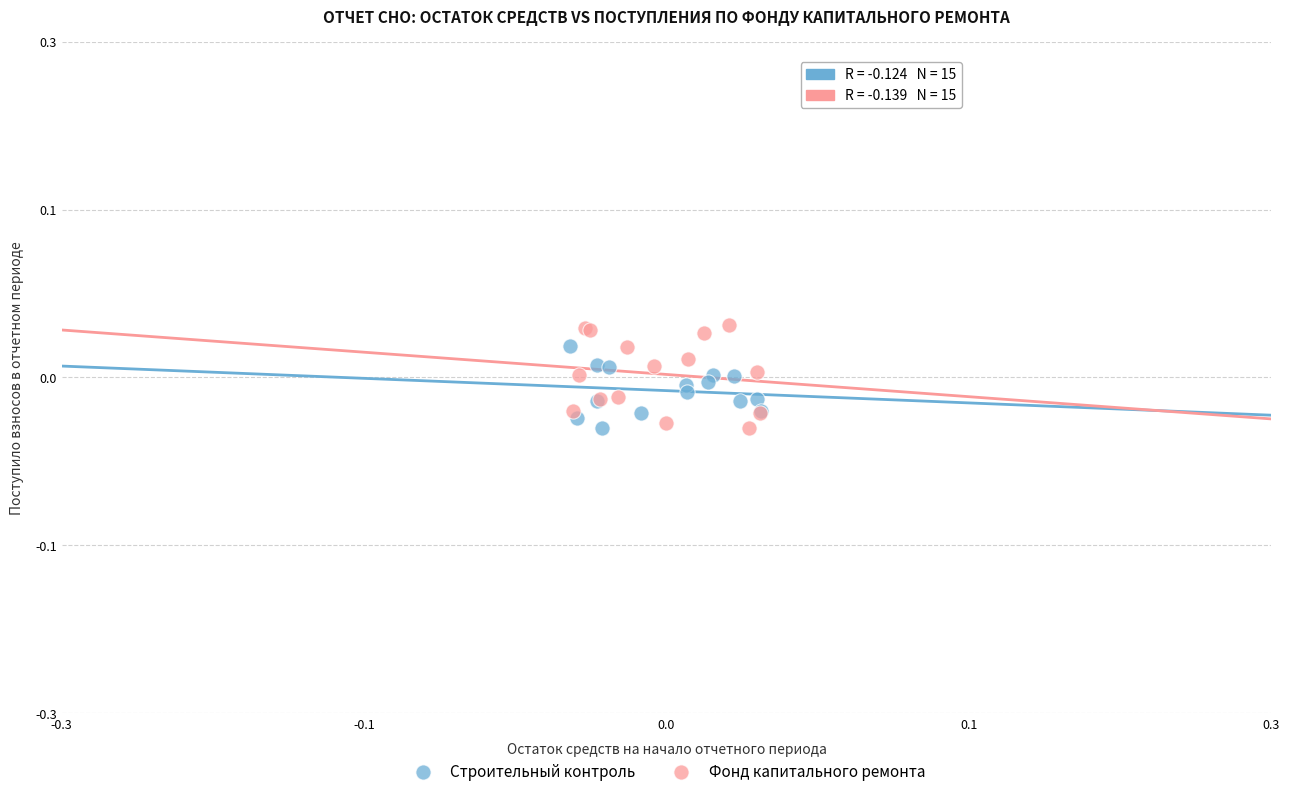

What are all the series names shown in the legend?

Строительный контроль, Фонд капитального ремонта